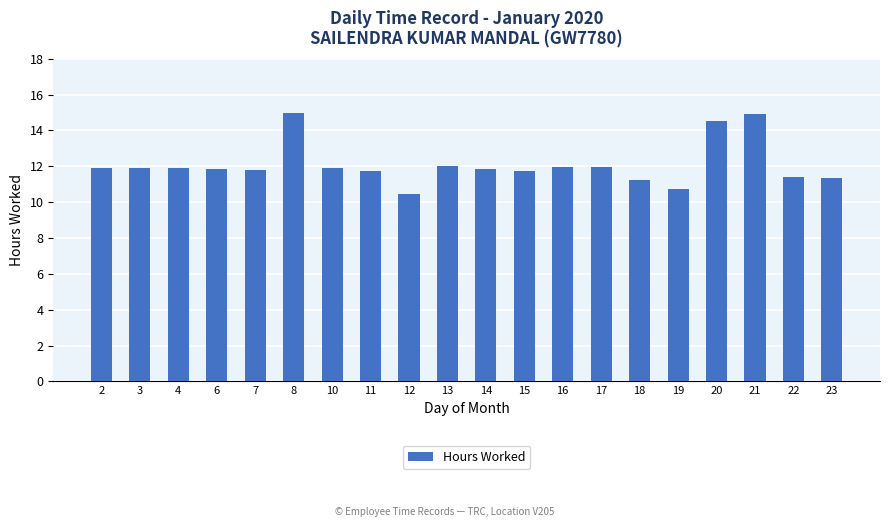

At which category does the chart reach its minimum across all series?

12